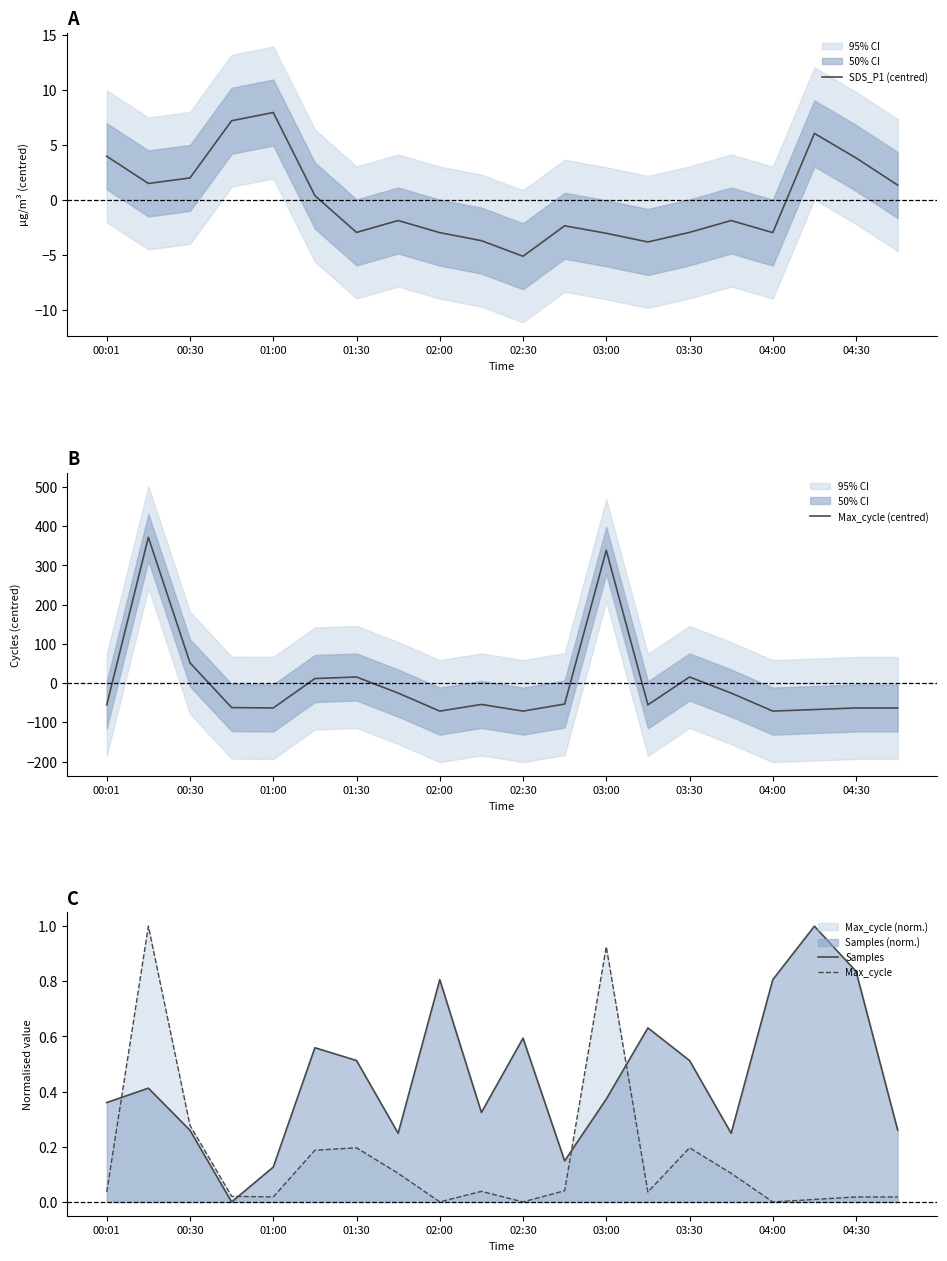

In Samples, how many points are lower than both neighbors (excluding endpoints)?

5